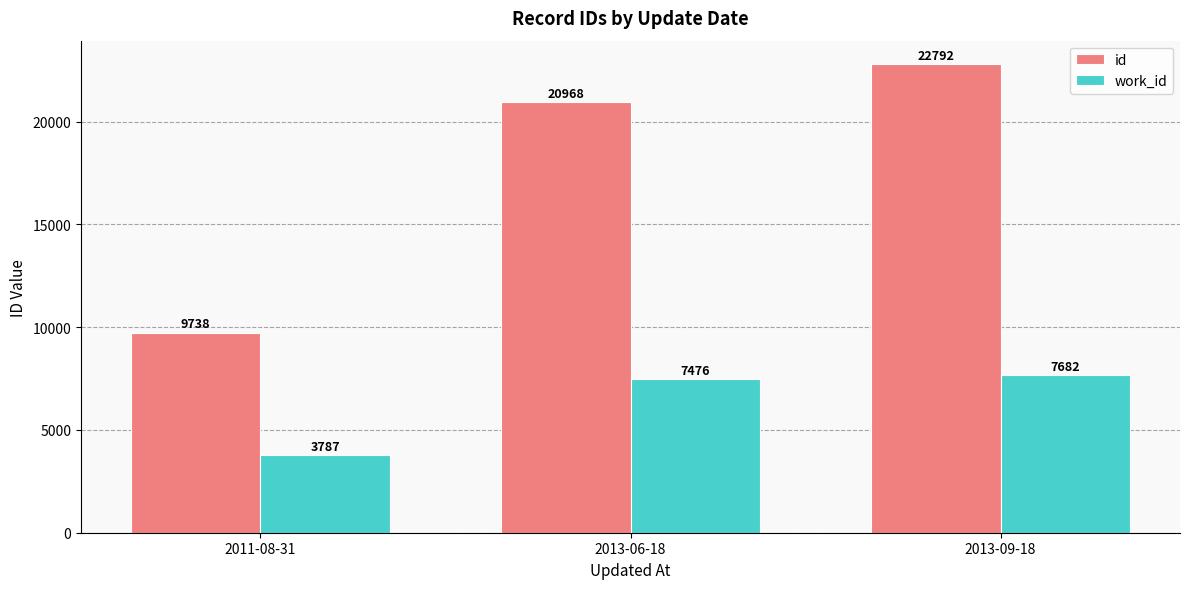

What is the highest value of the id series?

22792